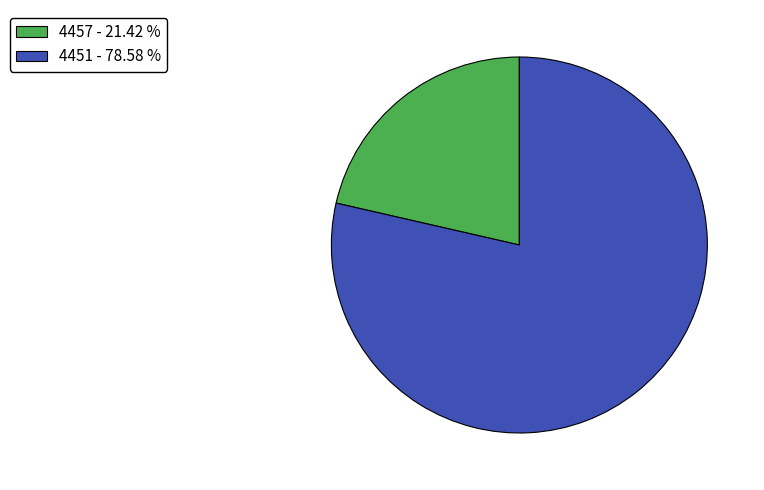

How many segments does this pie chart have?

2